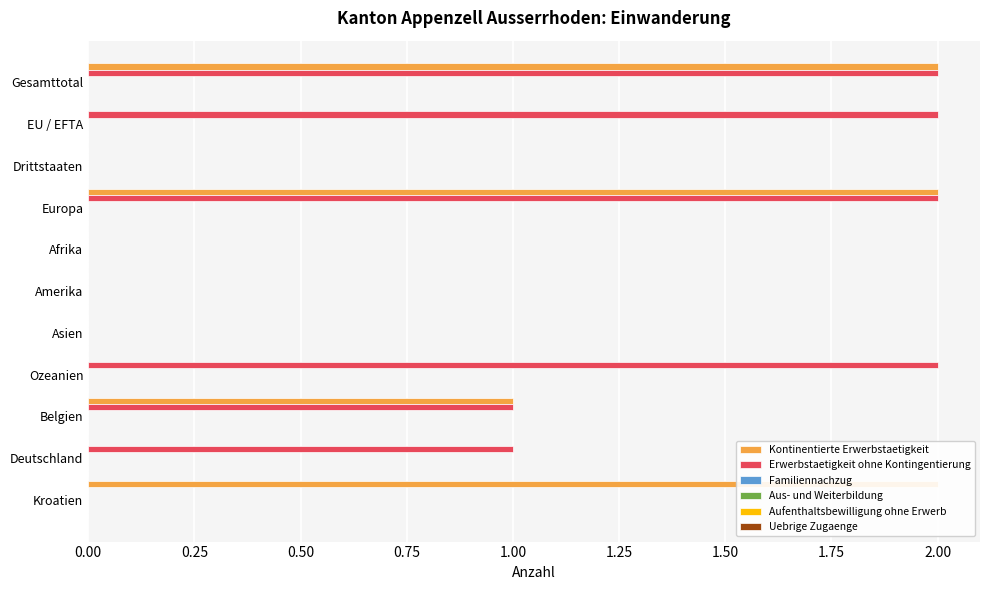

How many values in the Kontinentierte Erwerbstaetigkeit series exceed 0?

4